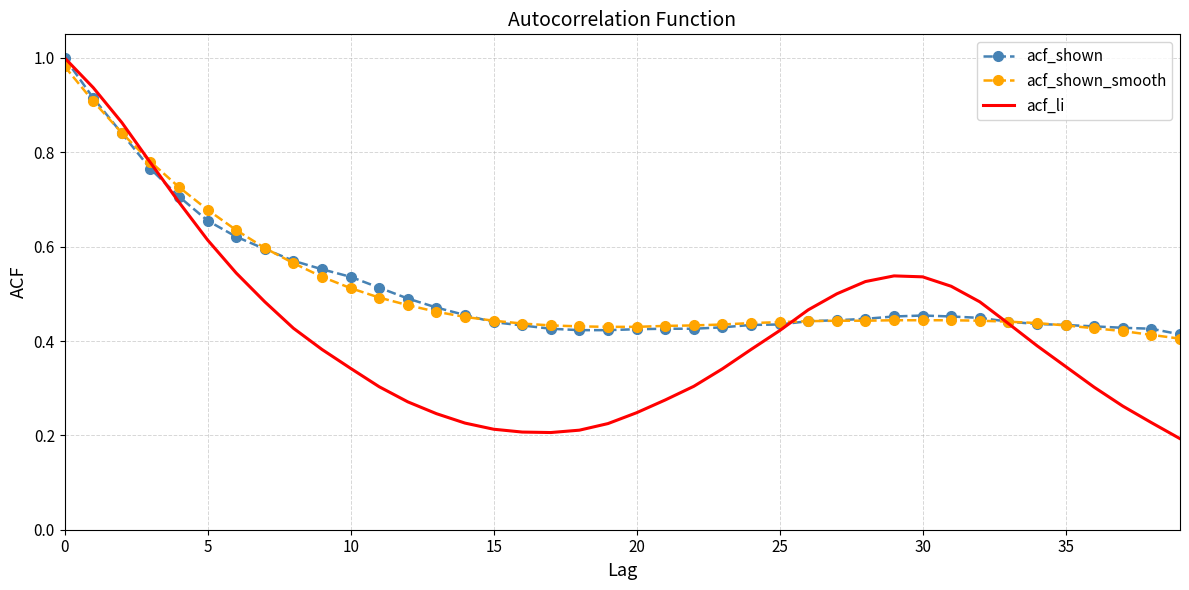

What are all the series names shown in the legend?

acf_shown, acf_shown_smooth, acf_li